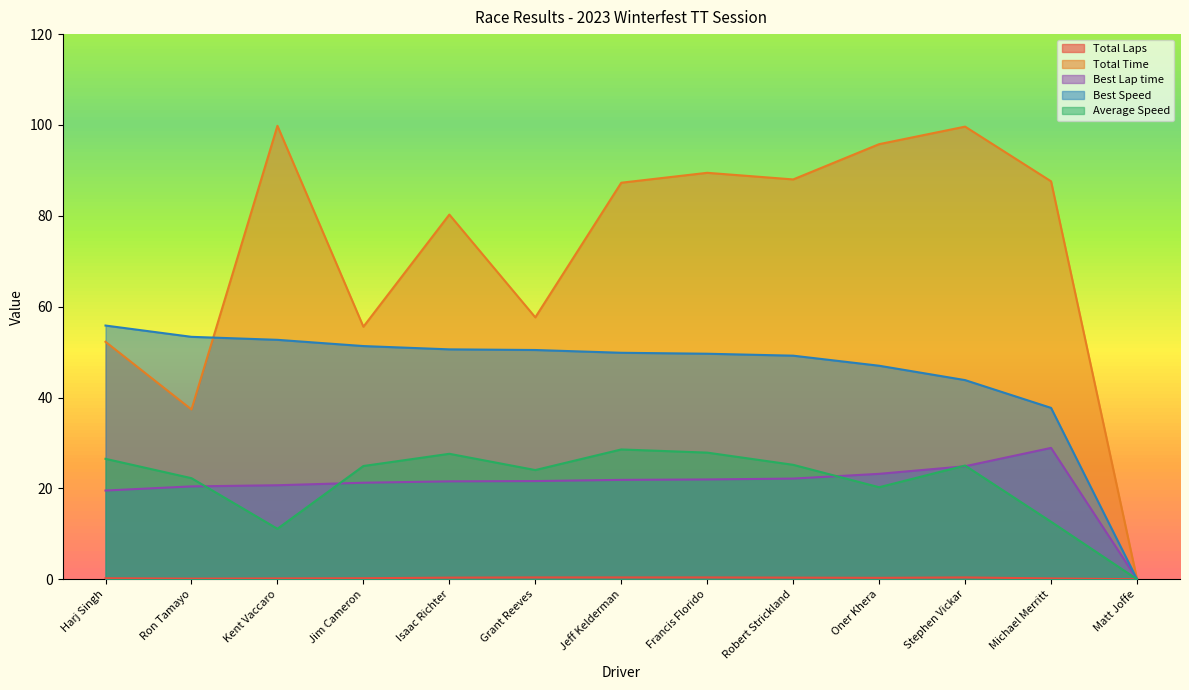

Reading right to left, transcribe all the data shown in this chart.

Total Laps: Matt Joffe=0.0	Michael Merritt=0.2	Stephen Vickar=0.4	Oner Khera=0.3	Robert Strickland=0.3	Francis Florido=0.4	Jeff Kelderman=0.4	Grant Reeves=0.4	Isaac Richter=0.3	Jim Cameron=0.2	Kent Vaccaro=0.2	Ron Tamayo=0.1	Harj Singh=0.2
Total Time: Matt Joffe=0.0	Michael Merritt=87.6	Stephen Vickar=99.6	Oner Khera=95.8	Robert Strickland=88.0	Francis Florido=89.5	Jeff Kelderman=87.3	Grant Reeves=57.6	Isaac Richter=80.3	Jim Cameron=55.6	Kent Vaccaro=99.8	Ron Tamayo=37.4	Harj Singh=52.3
Best Lap time: Matt Joffe=0.0	Michael Merritt=28.9	Stephen Vickar=24.9	Oner Khera=23.2	Robert Strickland=22.2	Francis Florido=22.0	Jeff Kelderman=21.9	Grant Reeves=21.6	Isaac Richter=21.5	Jim Cameron=21.2	Kent Vaccaro=20.7	Ron Tamayo=20.4	Harj Singh=19.5
Best Speed: Matt Joffe=0.0	Michael Merritt=37.7	Stephen Vickar=43.8	Oner Khera=47.0	Robert Strickland=49.2	Francis Florido=49.6	Jeff Kelderman=49.8	Grant Reeves=50.5	Isaac Richter=50.6	Jim Cameron=51.3	Kent Vaccaro=52.7	Ron Tamayo=53.4	Harj Singh=55.8
Average Speed: Matt Joffe=0.0	Michael Merritt=12.7	Stephen Vickar=25.0	Oner Khera=20.2	Robert Strickland=25.2	Francis Florido=27.9	Jeff Kelderman=28.6	Grant Reeves=24.0	Isaac Richter=27.6	Jim Cameron=24.9	Kent Vaccaro=11.1	Ron Tamayo=22.2	Harj Singh=26.5